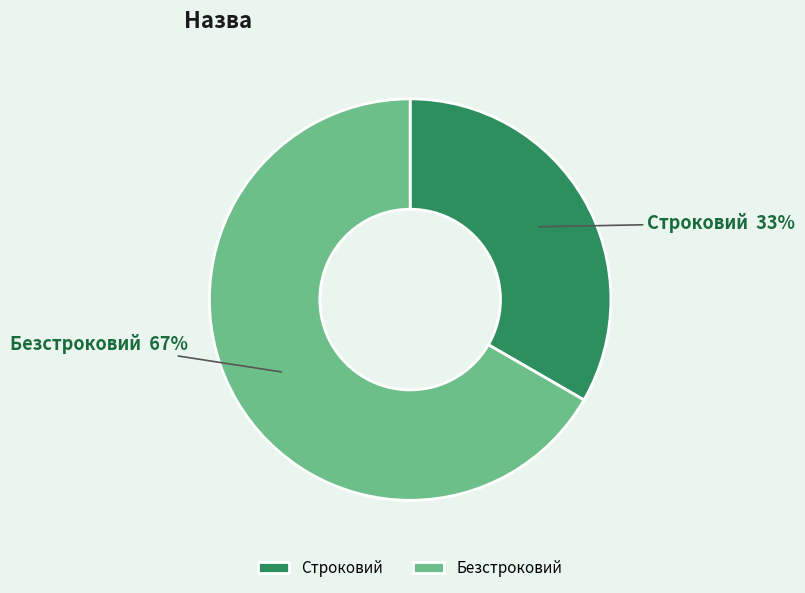

Combined, do Строковий and Безстроковий account for over 50%?

Yes